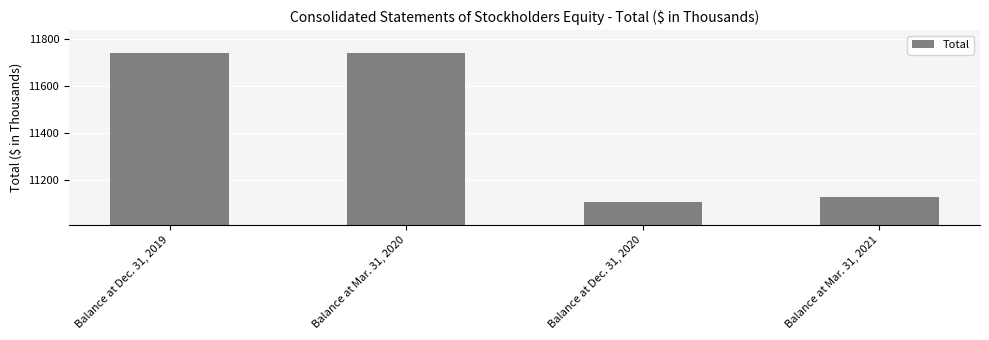

What is the label of the 4th bar from the right?

Balance at Dec. 31, 2019